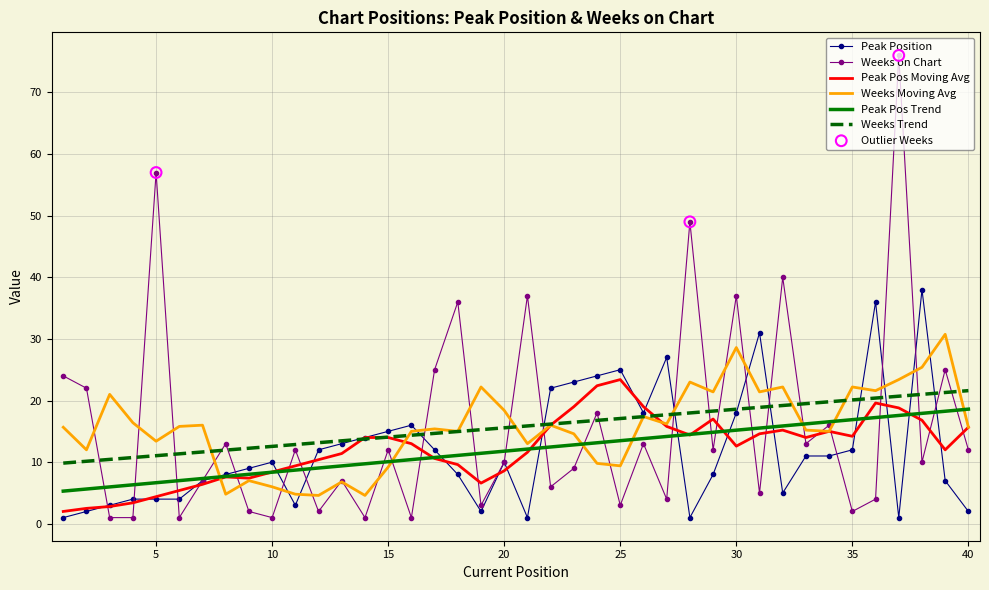

Which series has the largest range (max minus min)?

Weeks on Chart